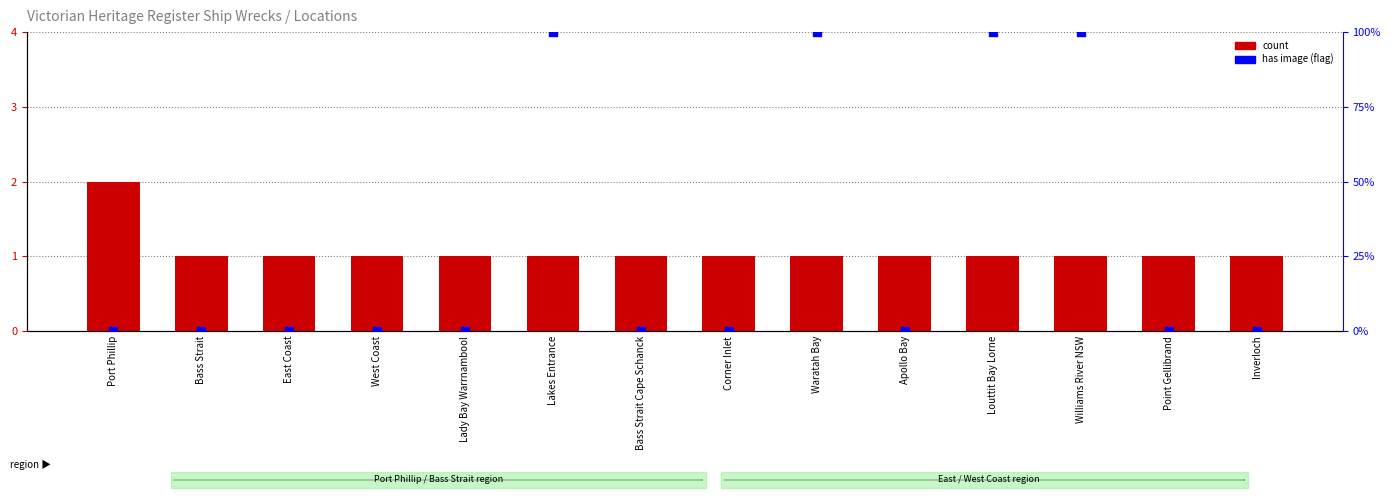

Which series has the widest spread of Y values?

has image (%)